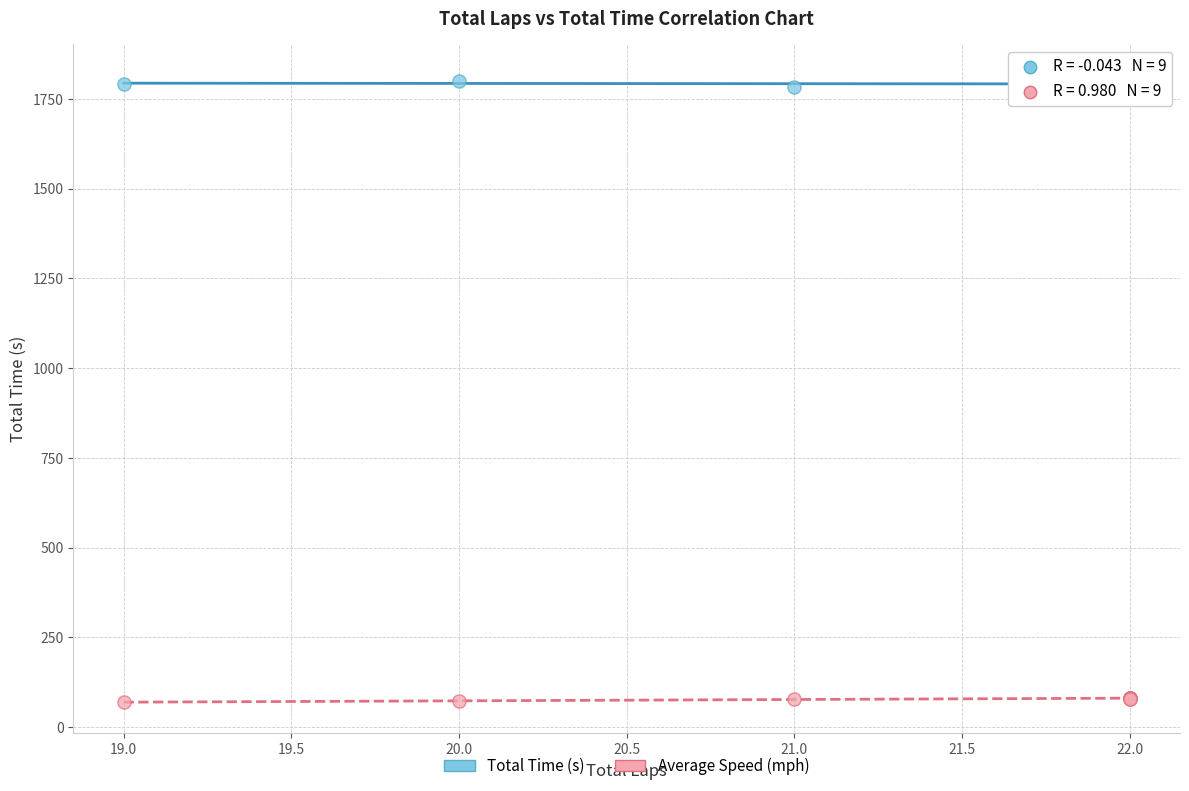

Which series contains the highest Y value?

Total Time (s)